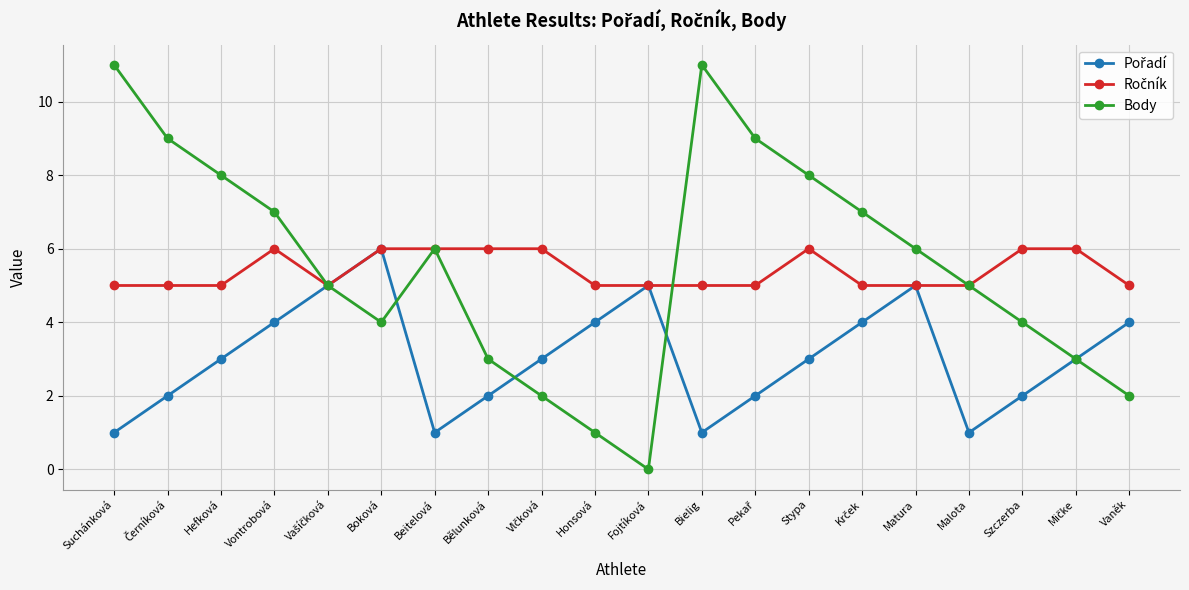

Which series has the widest spread of values?

Body